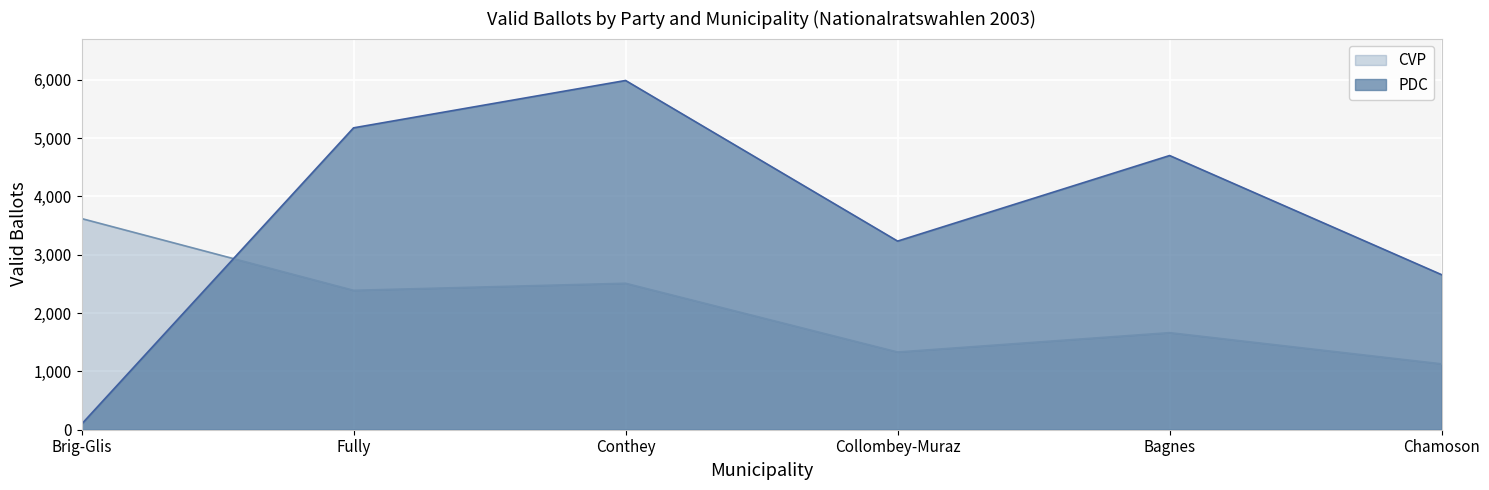

What is the sum of the PDC values at Conthey and Brig-Glis?

6083